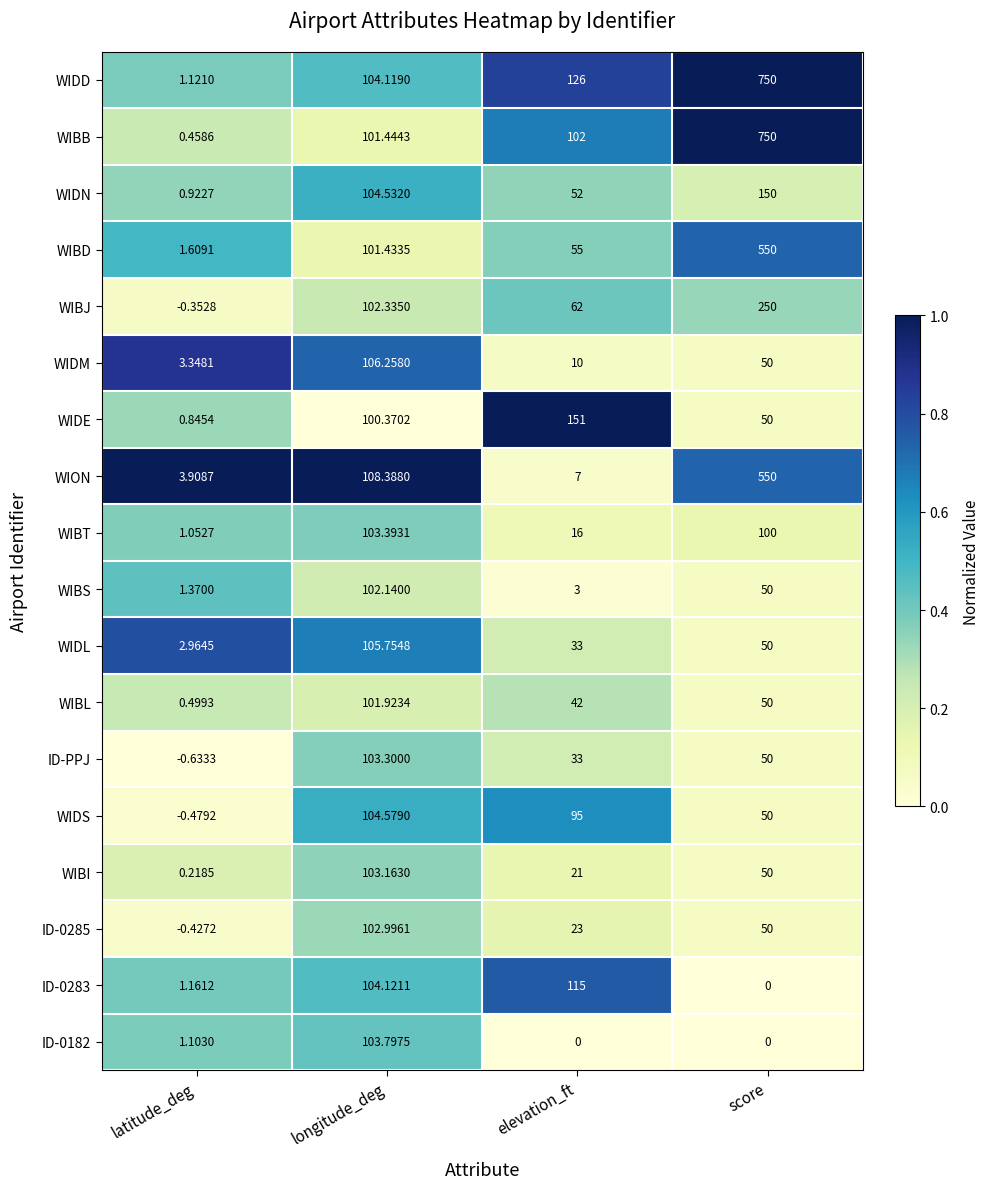

At which label does WIDE first exceed 100?

longitude_deg